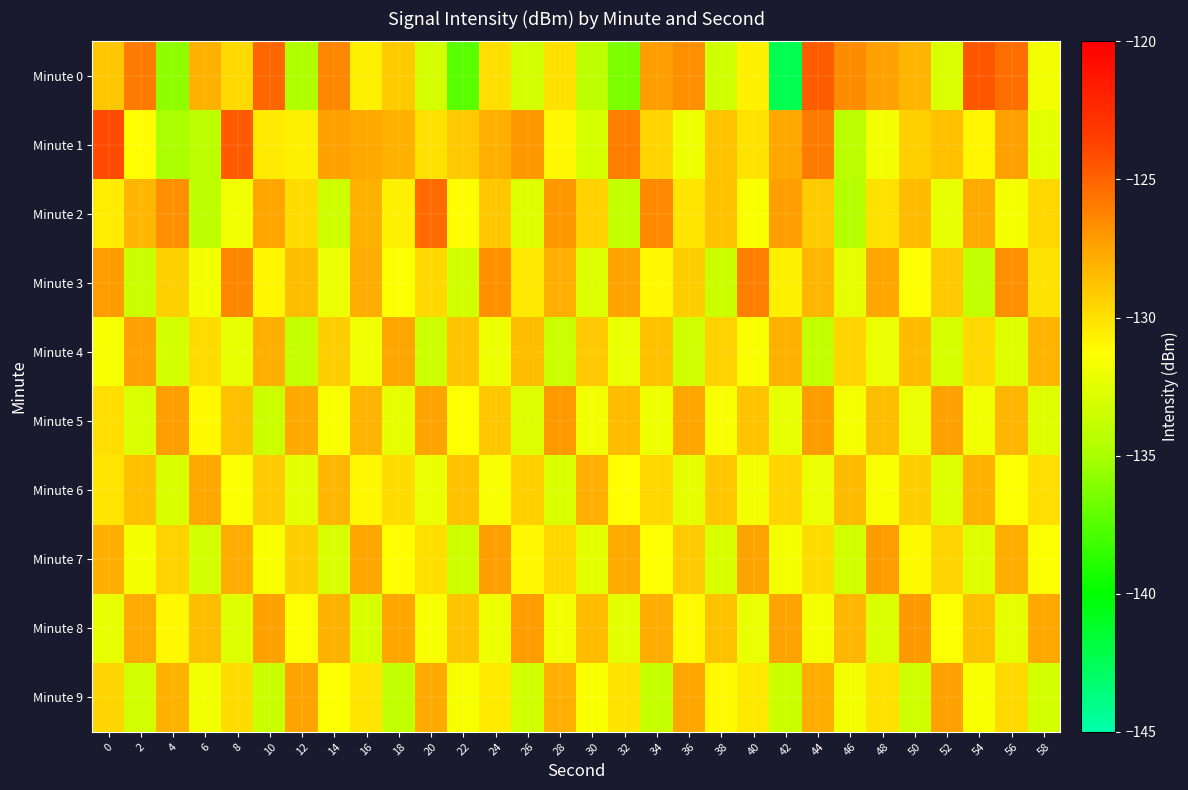

Rank the series by their maximum value, from lowest to highest.

Minute 6, Minute 4, Minute 9, Minute 7, Minute 5, Minute 8, Minute 3, Minute 2, Minute 0, Minute 1